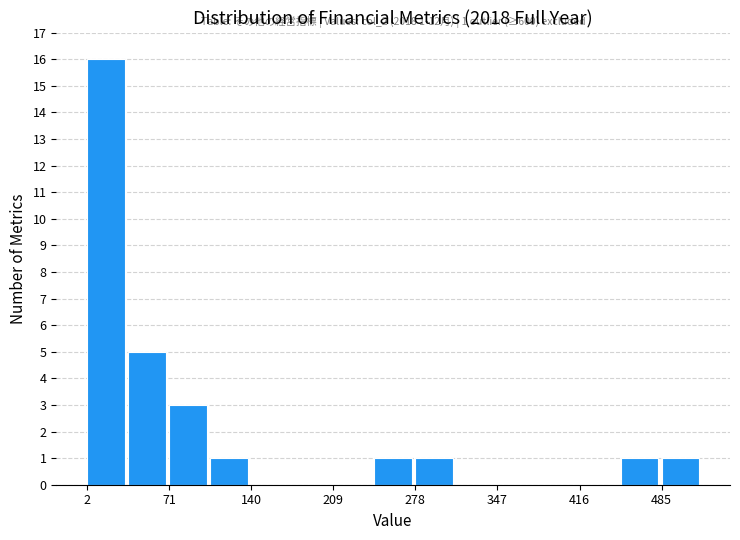

Read against the x-axis, roughly where is the centre of the tallest bar?

20